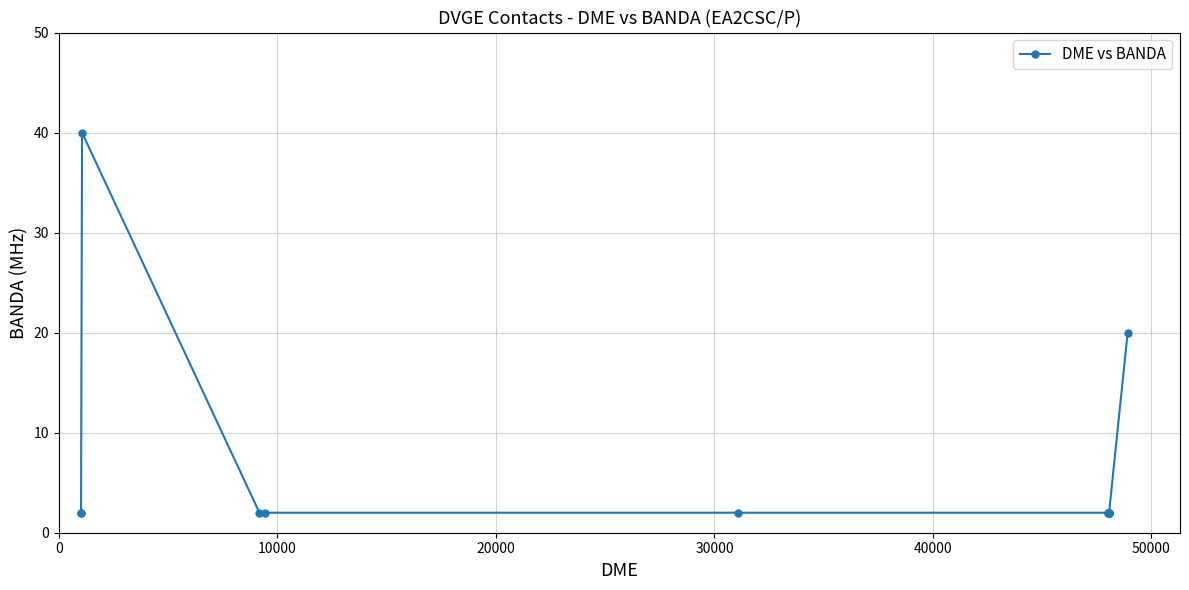

What is the difference between the second highest and second lowest values?

18